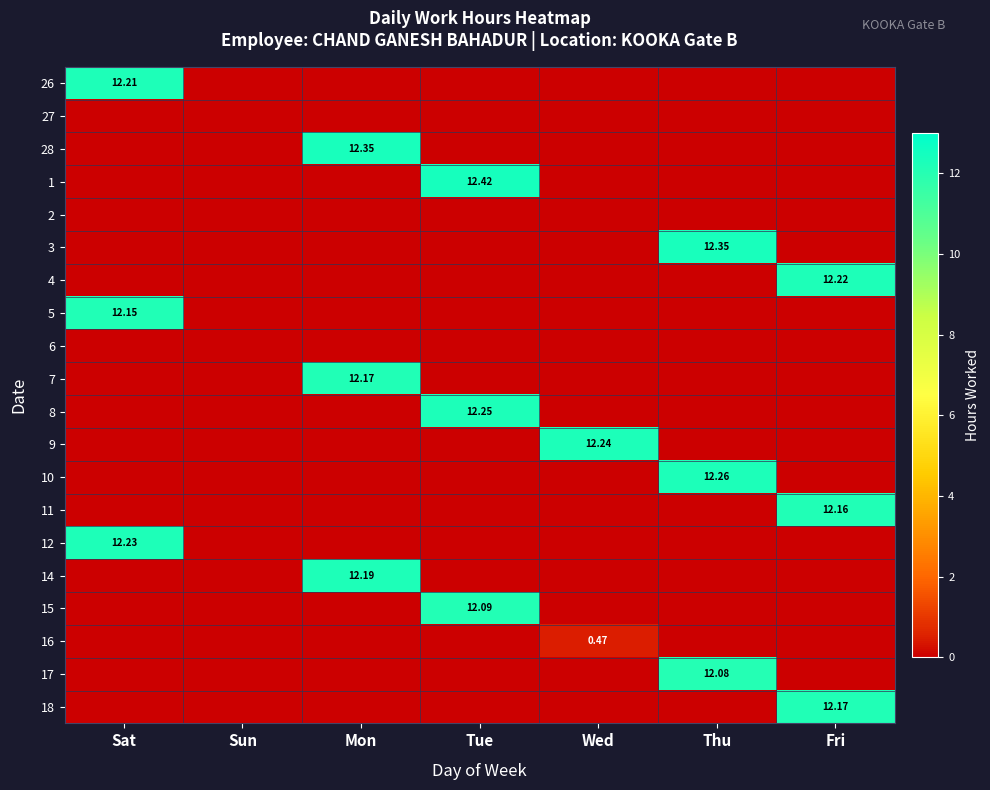

At how many categories does at least one series exceed 2?

6